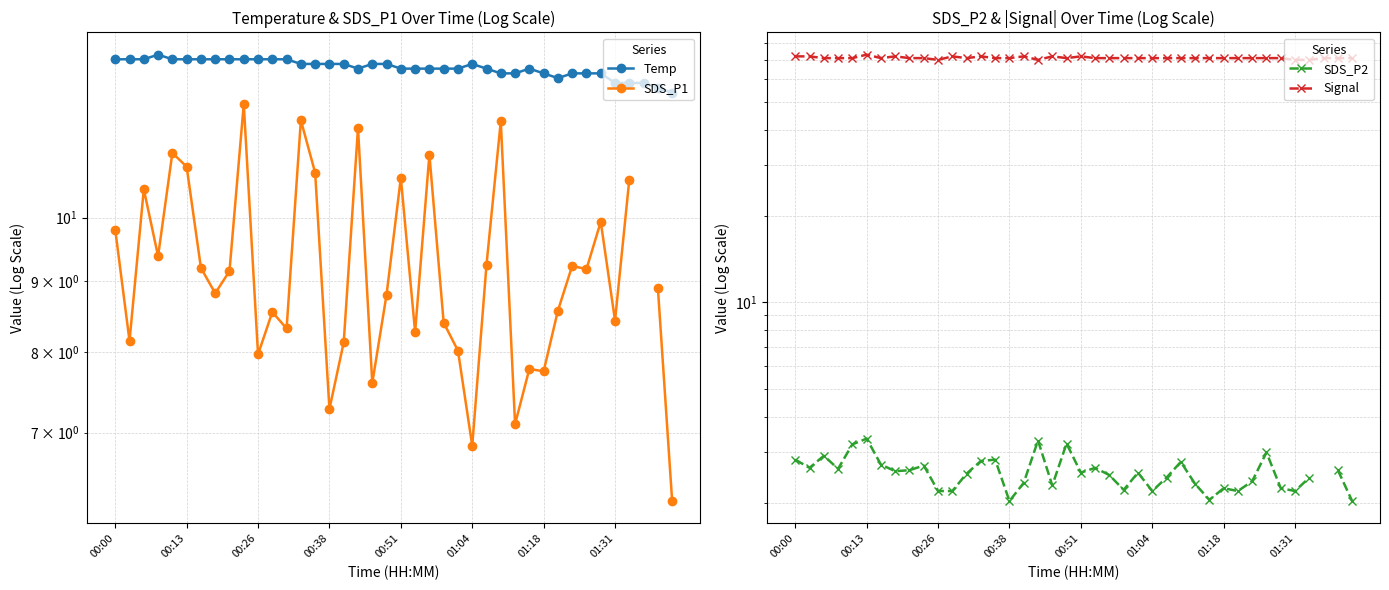

Is the value of Temp at 21 greater than the value of Signal at 12?

No